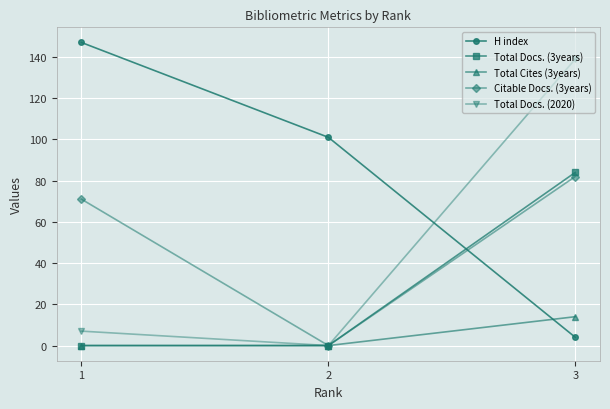

Rank the categories by Citable Docs. (3years) value from highest to lowest.

3, 1, 2